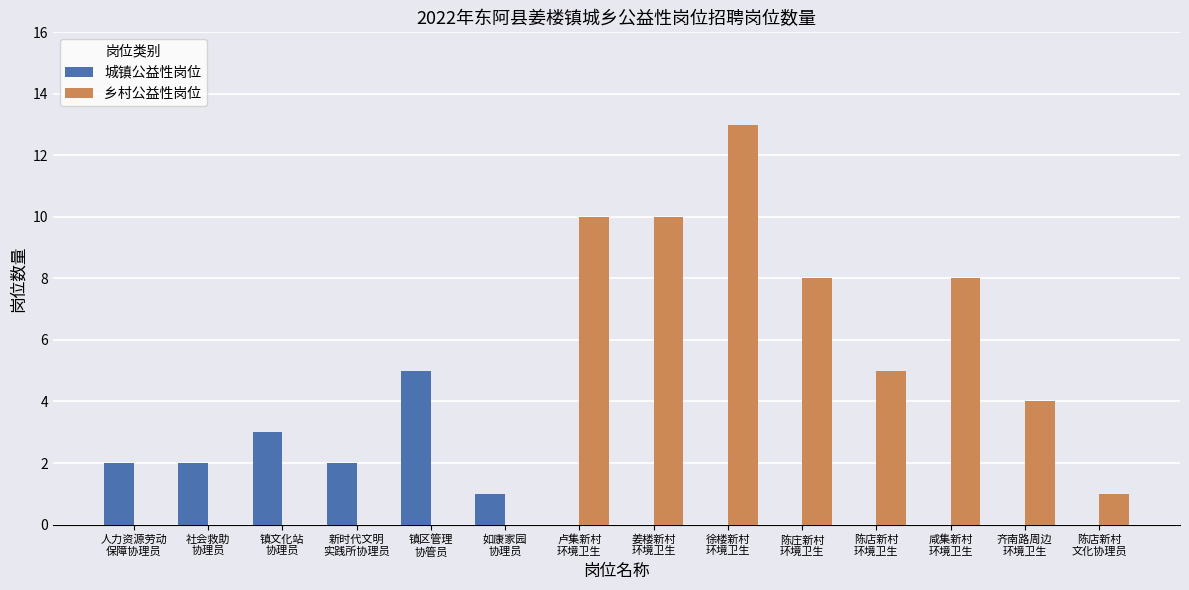

What is the maximum value shown in the chart?

13